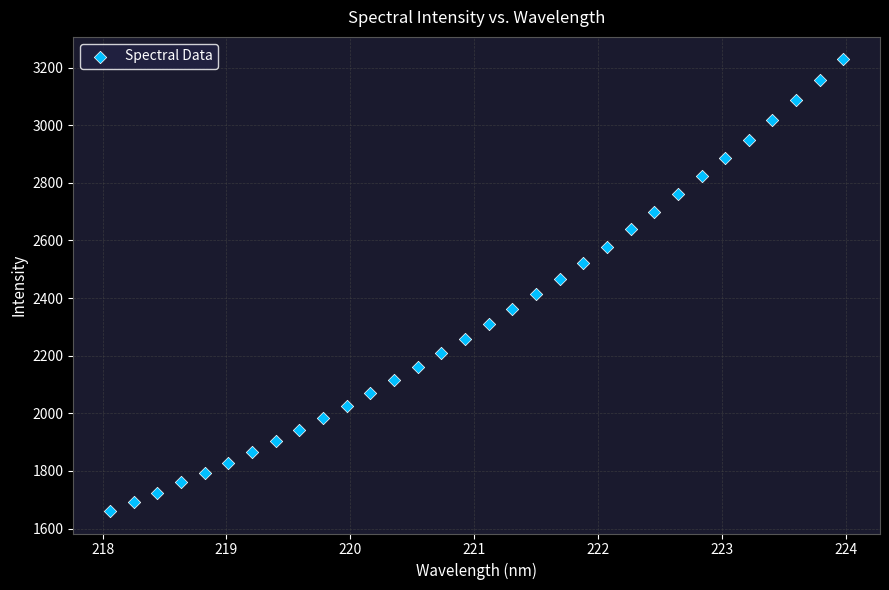

What is the range of Y values (max minus min)?

1567.0